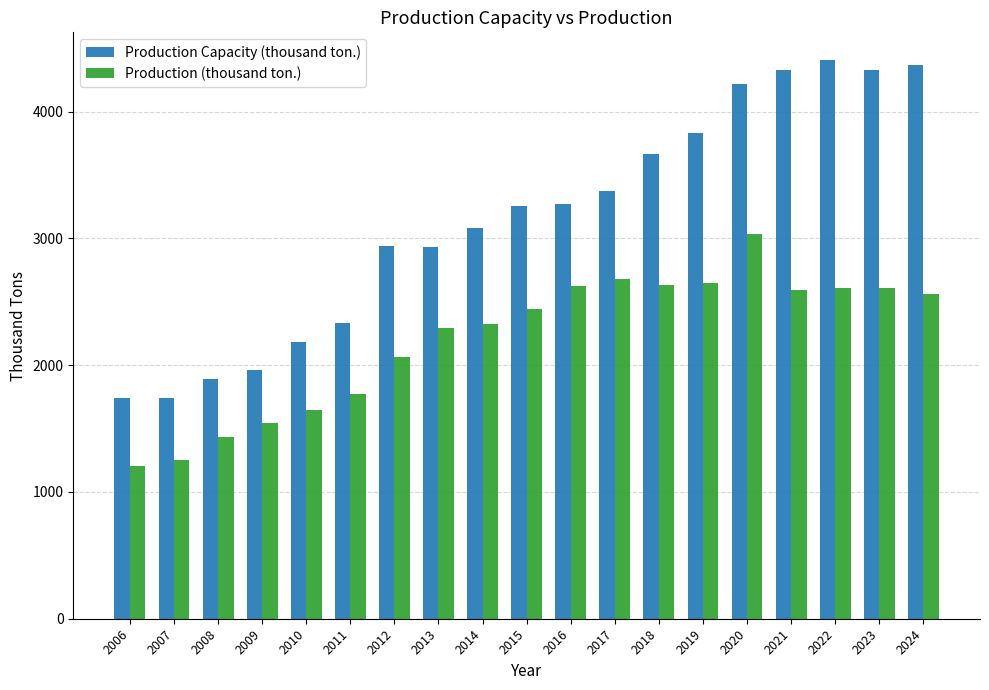

What is the spread (max minus min) of values at 2009?

421.2